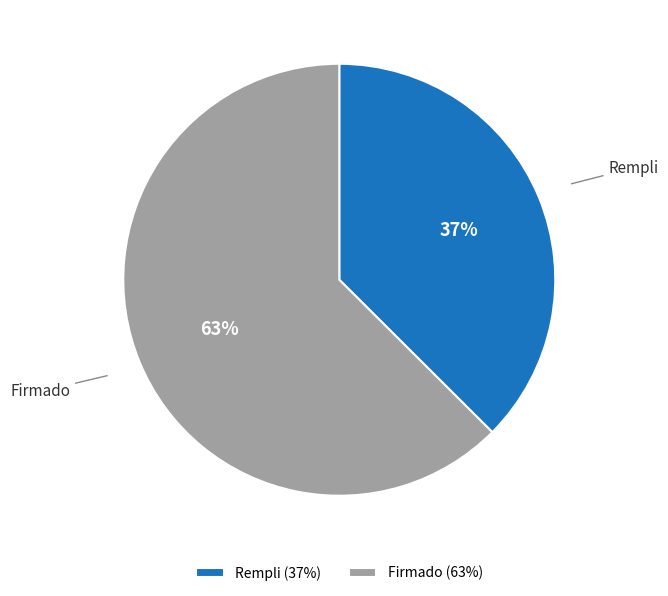

Is it true that Rempli is 13% of the pie?

False